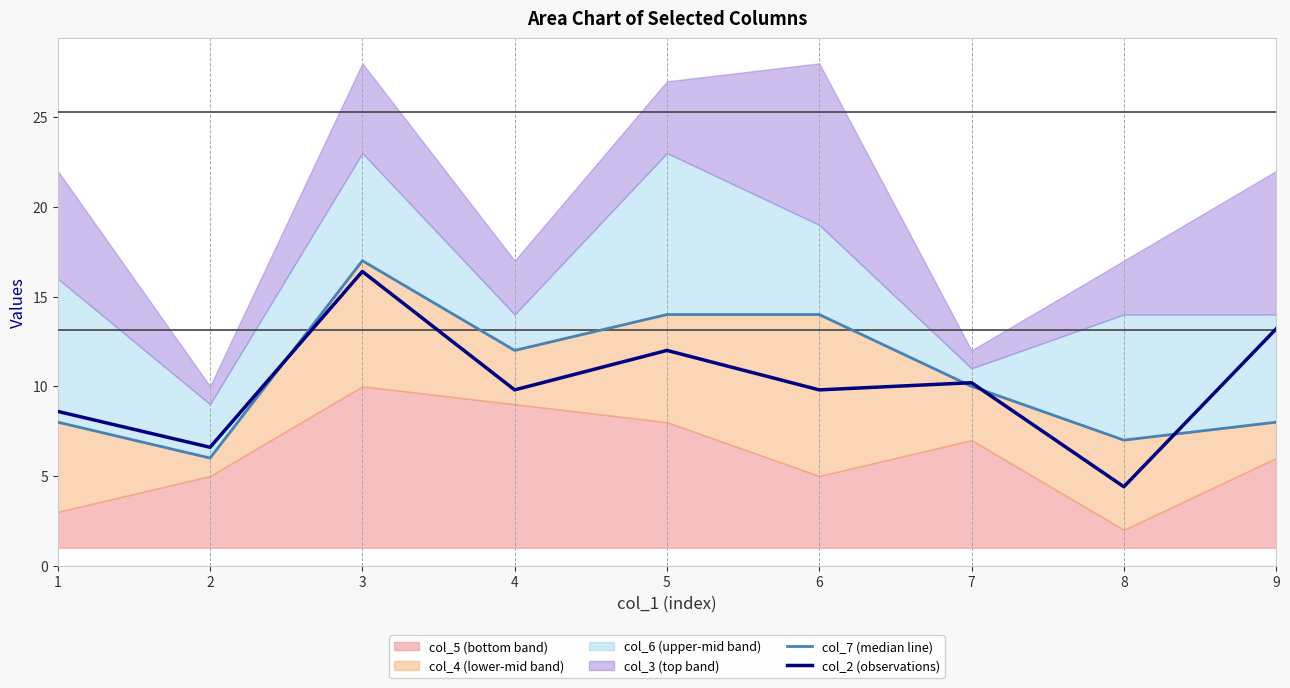

True or false: col_2 (observations) has a value of 17.9 at 7.

False